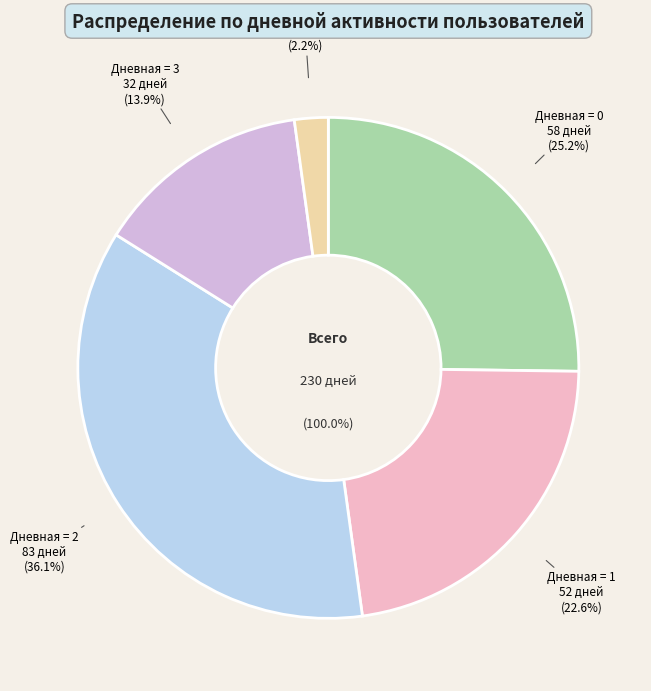

To the nearest percent, what is the average slice percentage?

20%